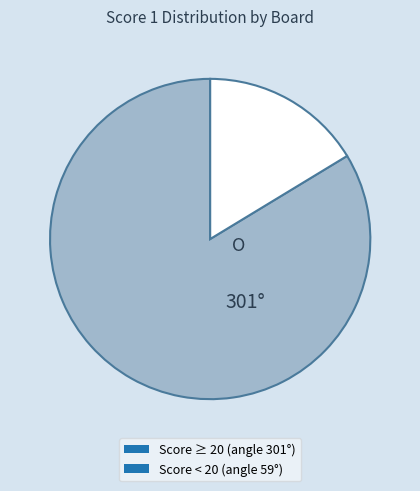

Approximately how many times larger is the value at Score ≥ 20 (angle 301°) compared to Score < 20 (angle 59°)?

5.1